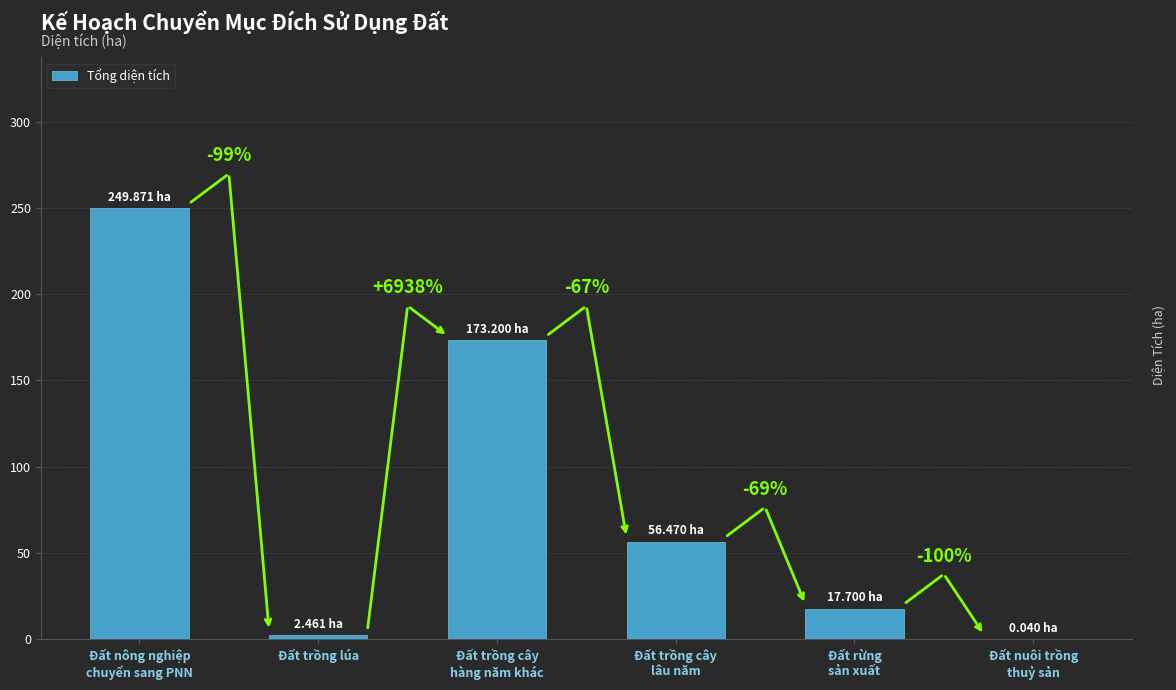

What position from the left is Đất nuôi trồng
thuỷ sản?

6